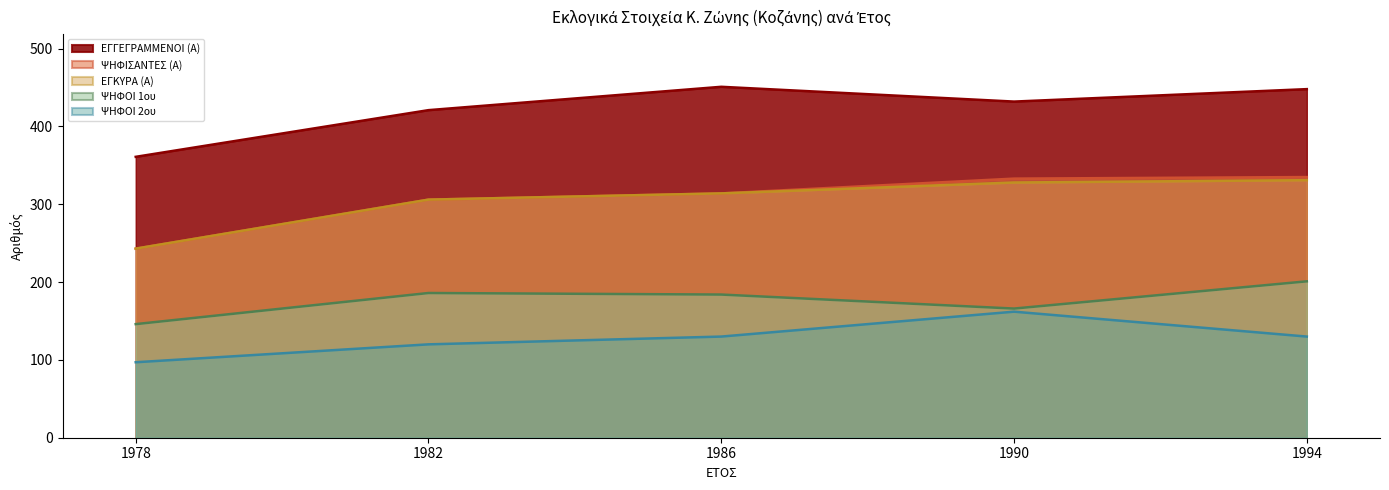

What is the greatest value displayed?

451